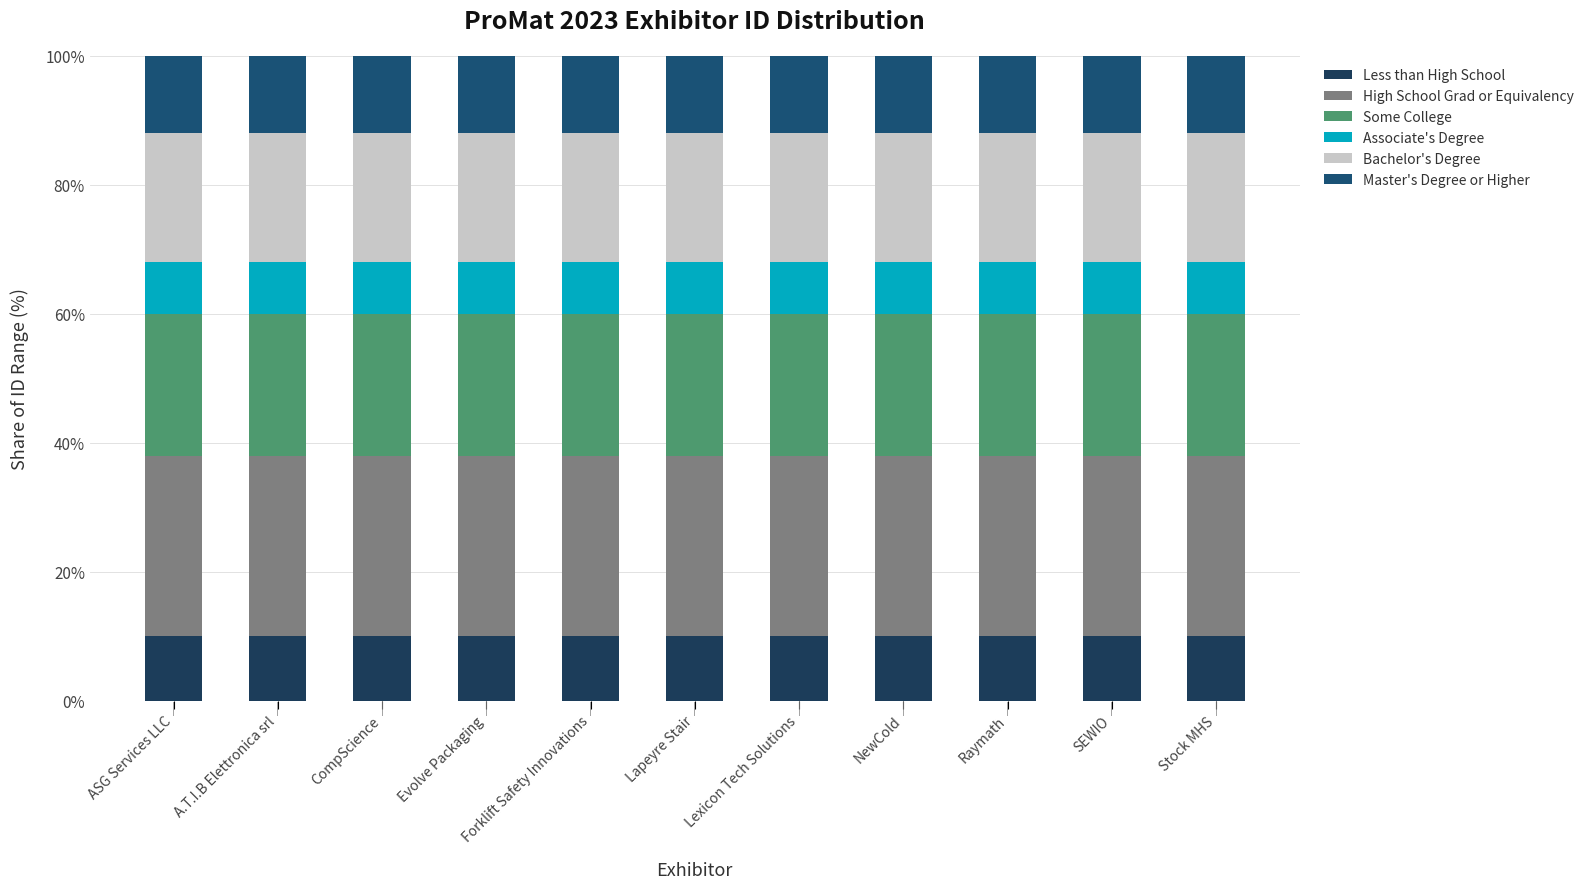

True or false: Bachelor's Degree has a value of 12.6 at Raymath.

False